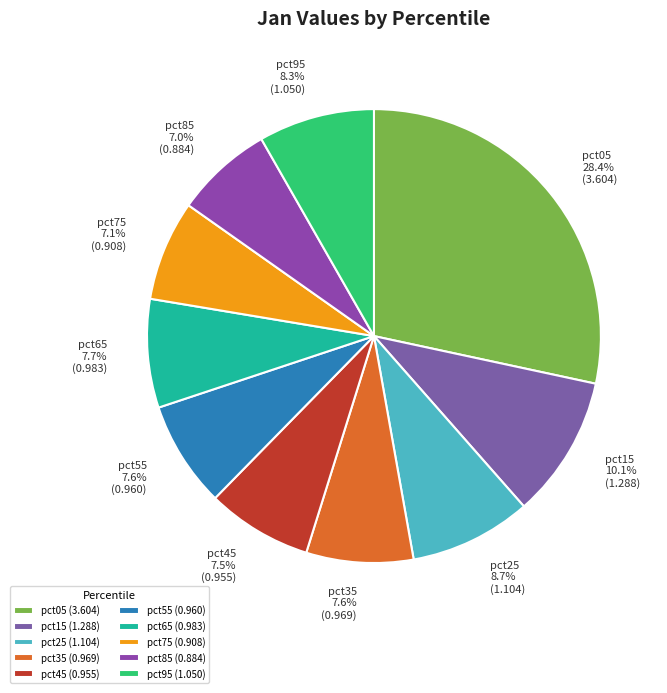

Count the number of slices in the pie.

10